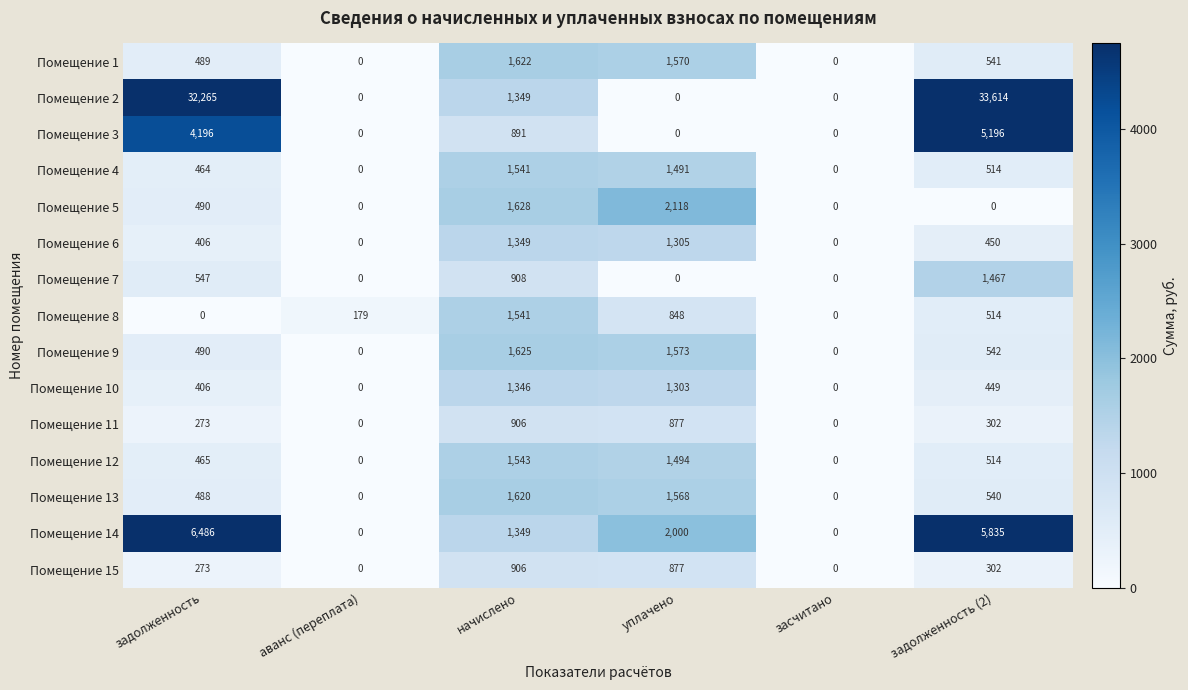

Is it true that Помещение 2 equals 8061 at задолженность?

False